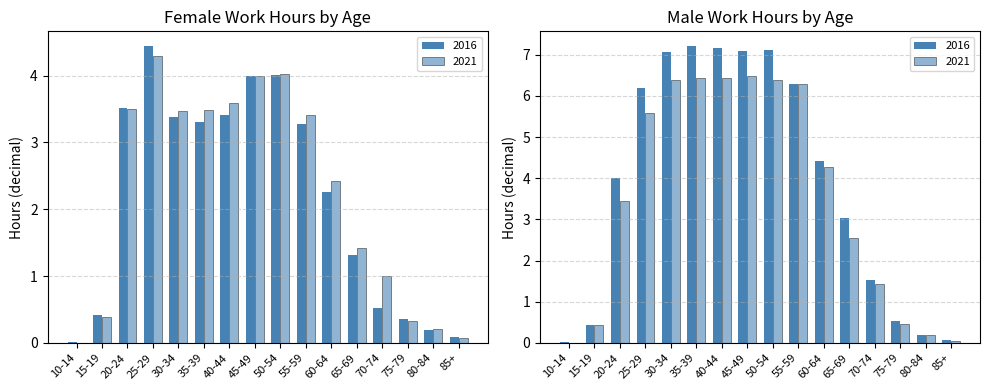

Reading left to right, extract all data points from this chart.

2016: 0.0	0.4	3.5	4.4	3.4	3.3	3.4	4.0	4.0	3.3	2.3	1.3	0.5	0.4	0.2	0.1
2021: 0.0	0.4	3.5	4.3	3.5	3.5	3.6	4.0	4.0	3.4	2.4	1.4	1.0	0.3	0.2	0.1